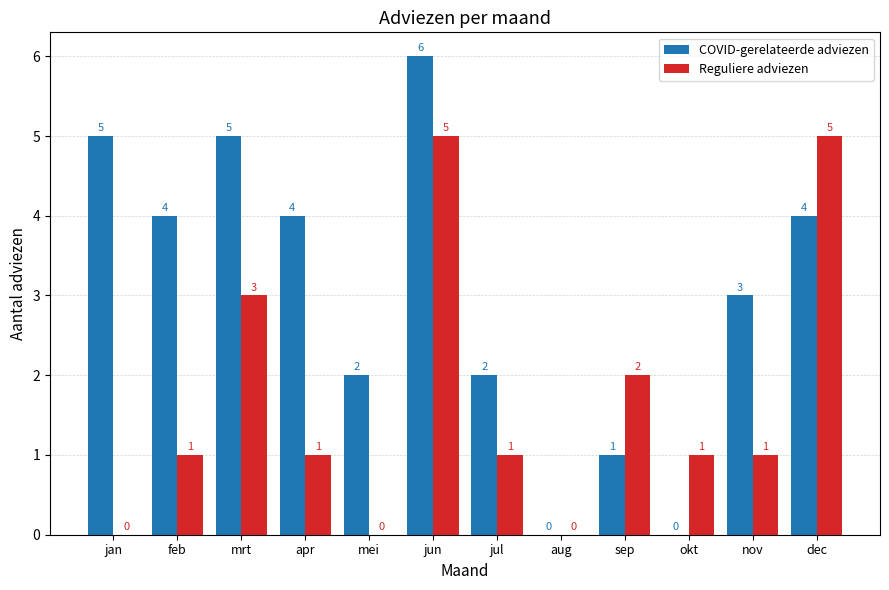

What value does the Reguliere adviezen series have at jul?

1